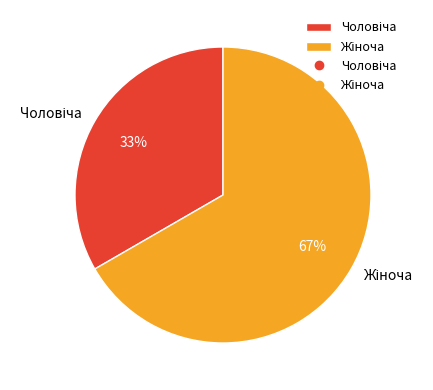

Is there a majority slice in this chart?

Yes